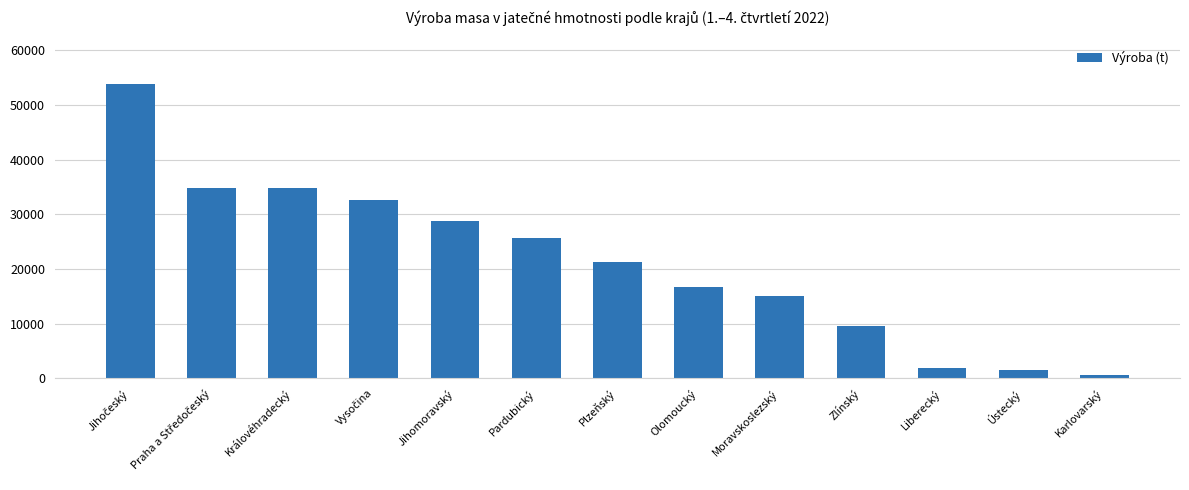

Which label corresponds to the smallest value in the chart?

Karlovarský